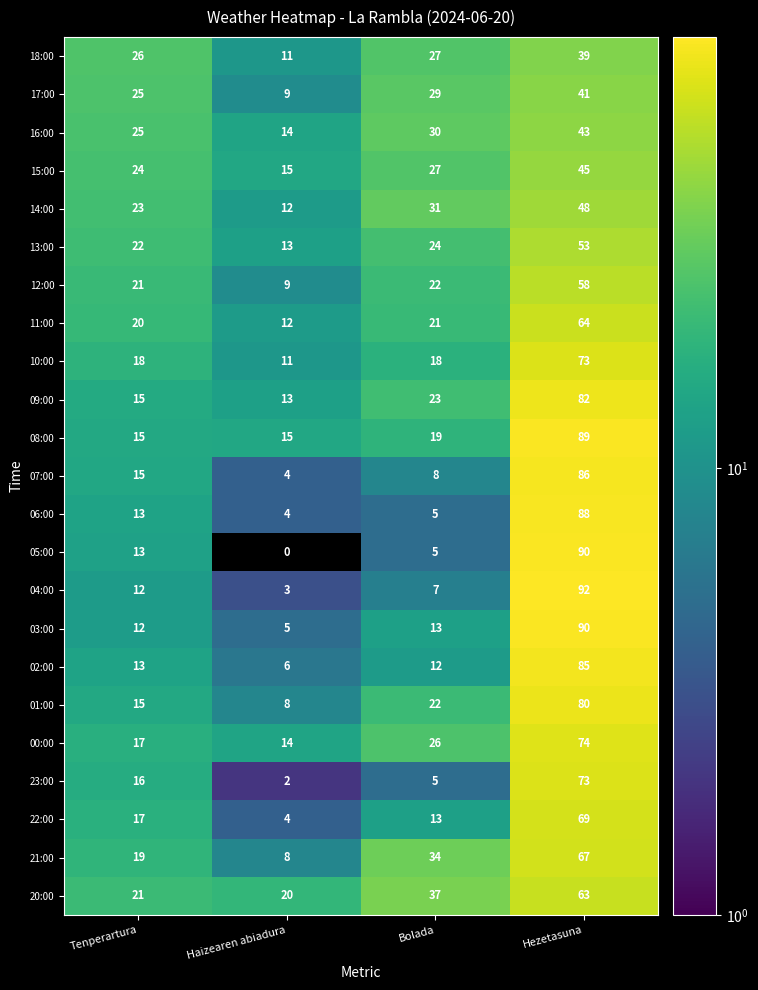

Which series has the widest spread of values?

05:00